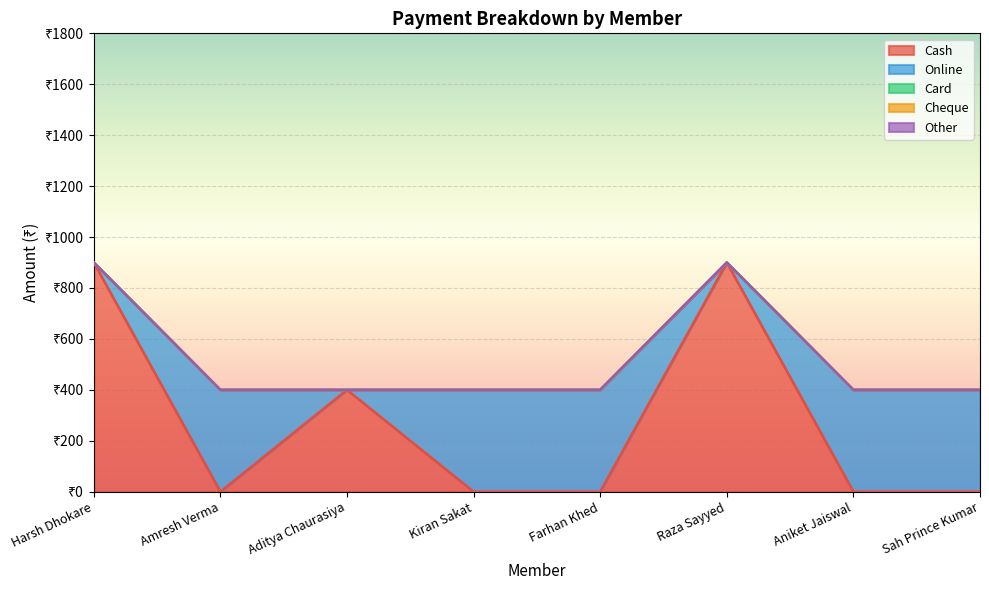

Reading right to left, extract all data points from this chart.

Cash: 0	0	900	0	0	400	0	900
Online: 400	400	0	400	400	0	400	0
Card: 0	0	0	0	0	0	0	0
Cheque: 0	0	0	0	0	0	0	0
Other: 0	0	0	0	0	0	0	0